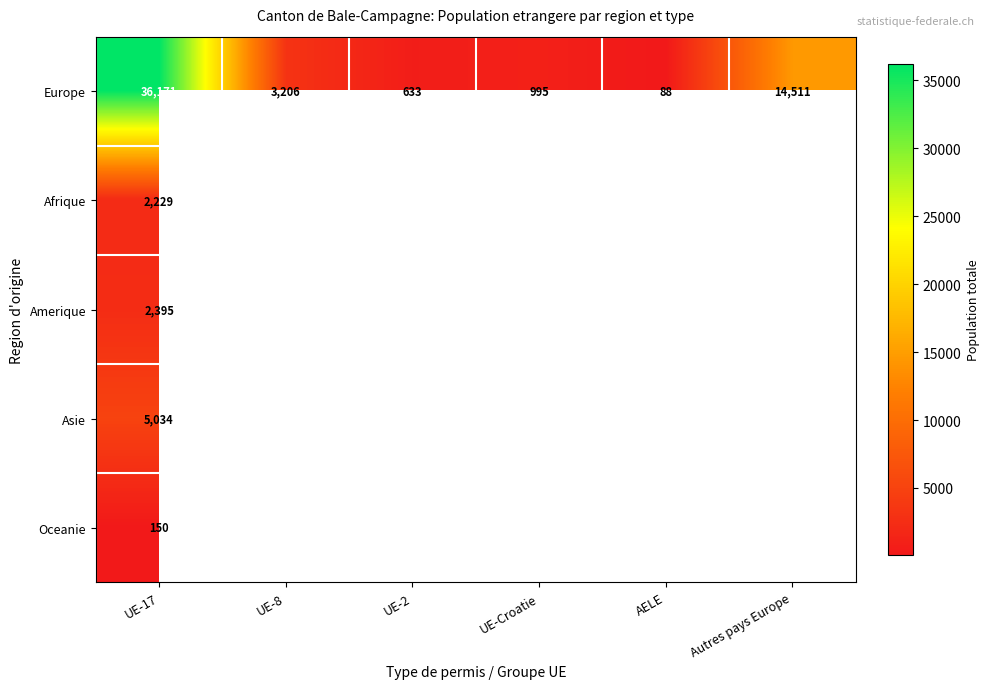

What is the sum of all Europe values?

55604